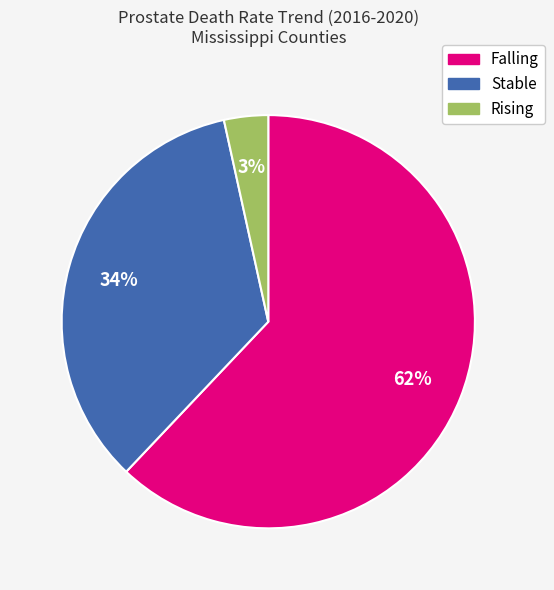

To the nearest percent, what is the difference between the Stable and Falling slice percentages?

28%